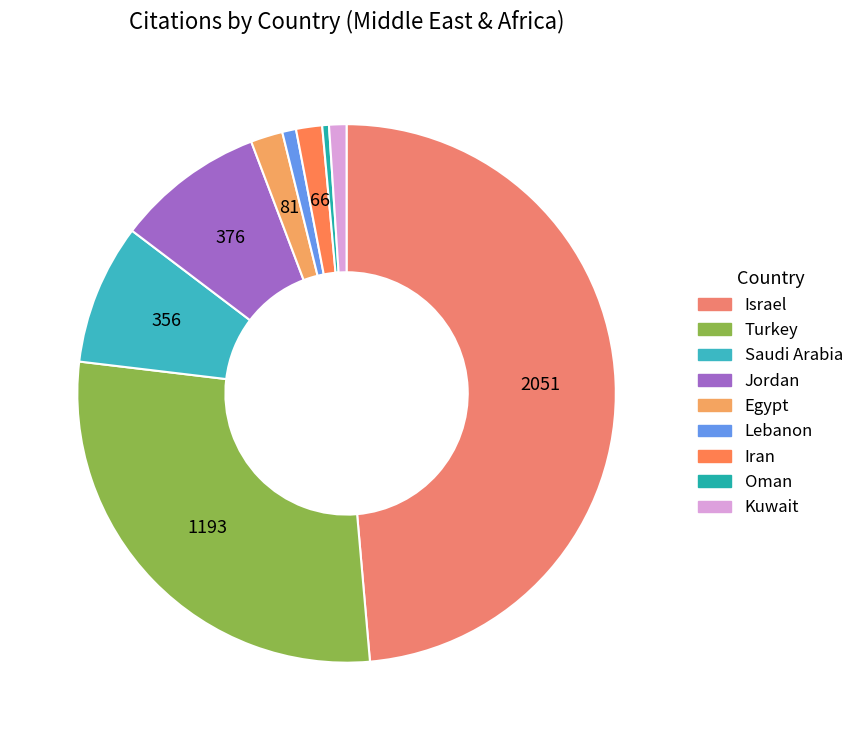

Is it true that Turkey is 28% of the pie?

True